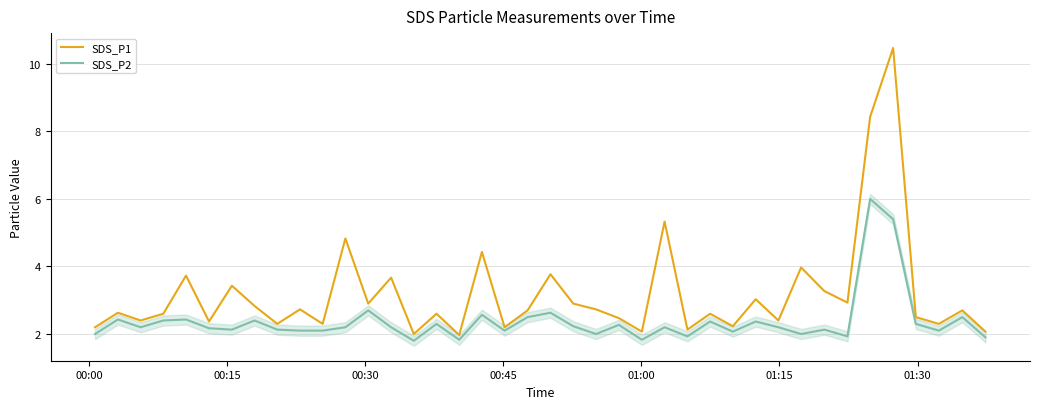

What is the average value of the SDS_P1 series?

3.2